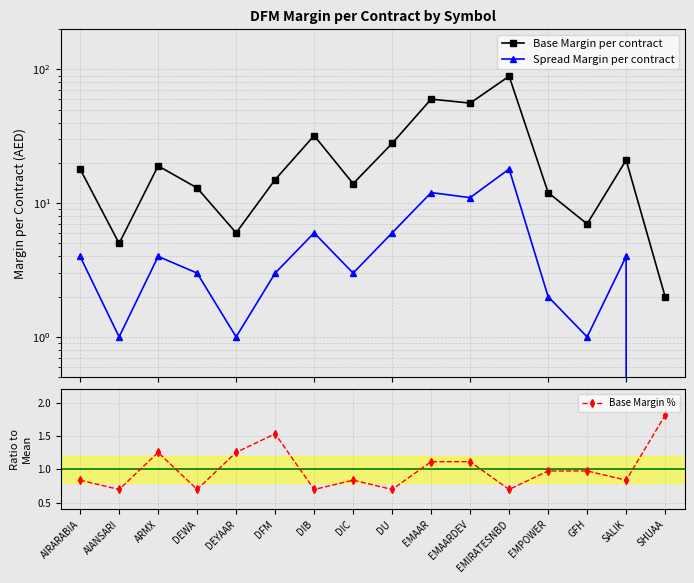

True or false: Base Margin % and Base Margin per contract intersect in this chart.

False